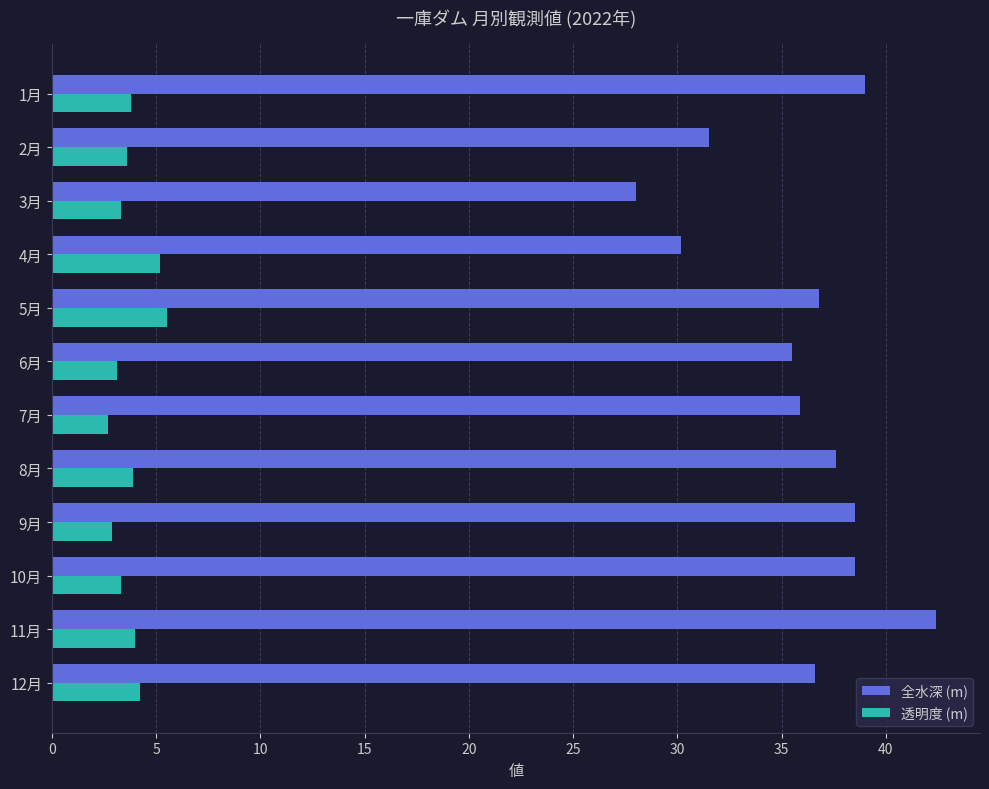

What is the difference between the 全水深 (m) values at 12月 and 9月?

1.9